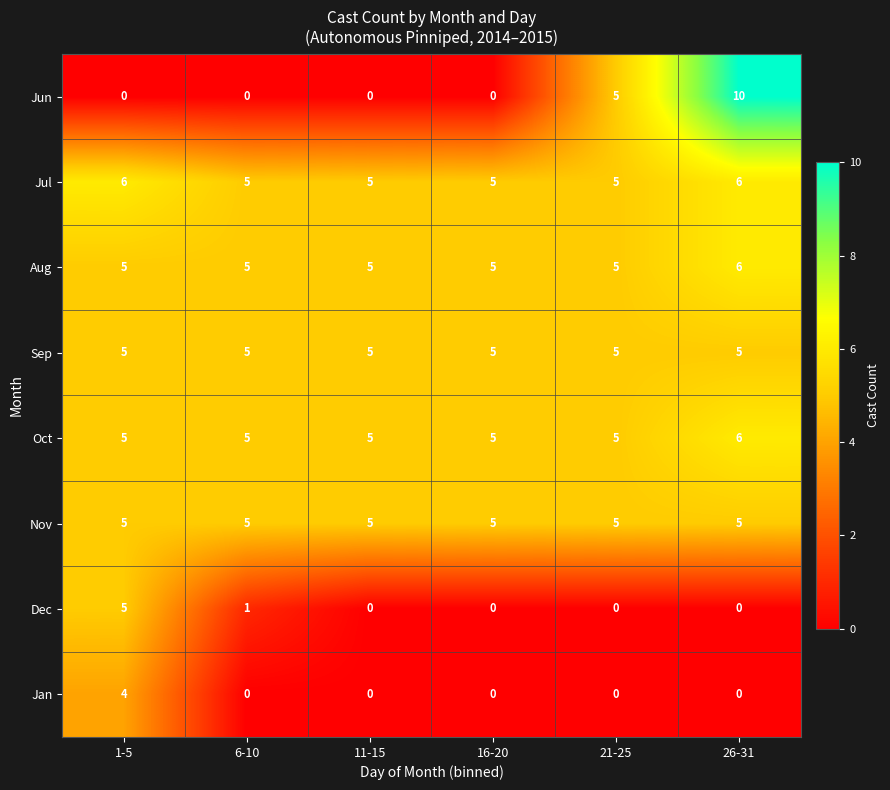

What is the spread (max minus min) of values at 26-31?

10